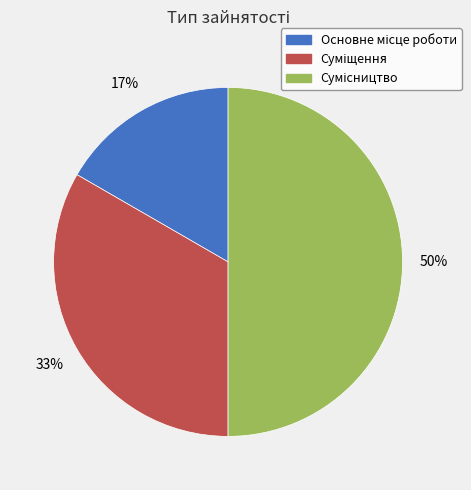

To the nearest percent, what is the average slice percentage?

33%